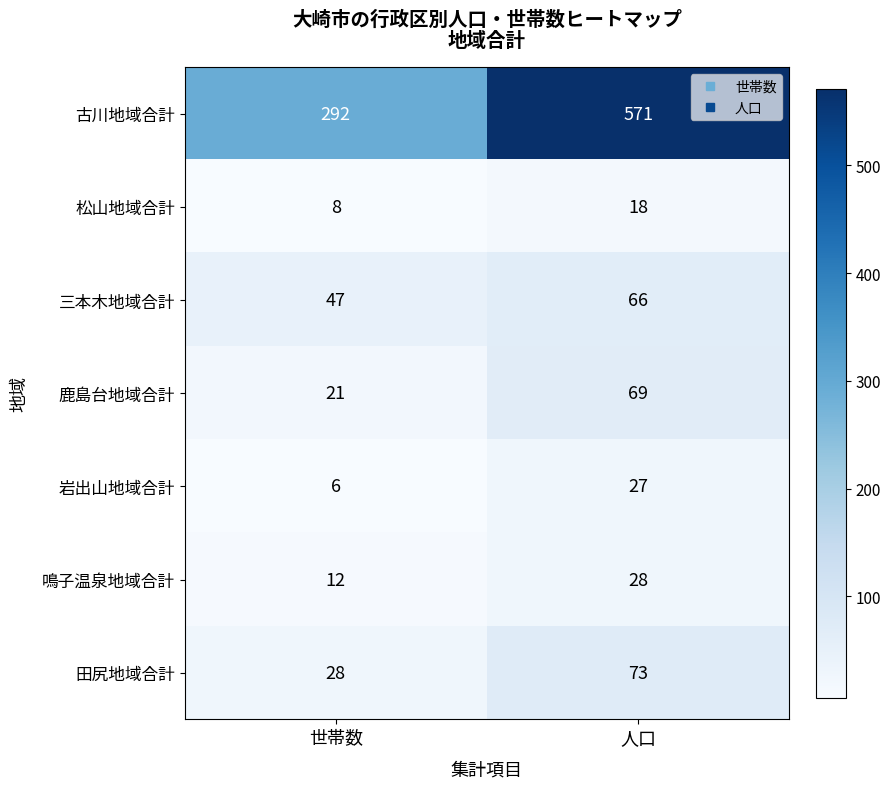

What is the greatest value displayed?

571